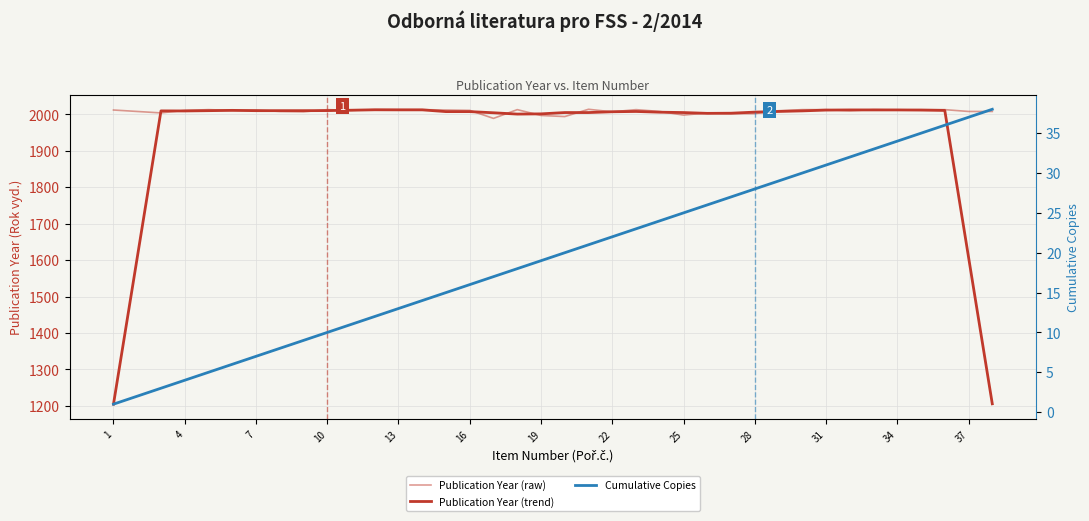

Between 22 and 15, which series saw the biggest shift?

Cumulative Copies